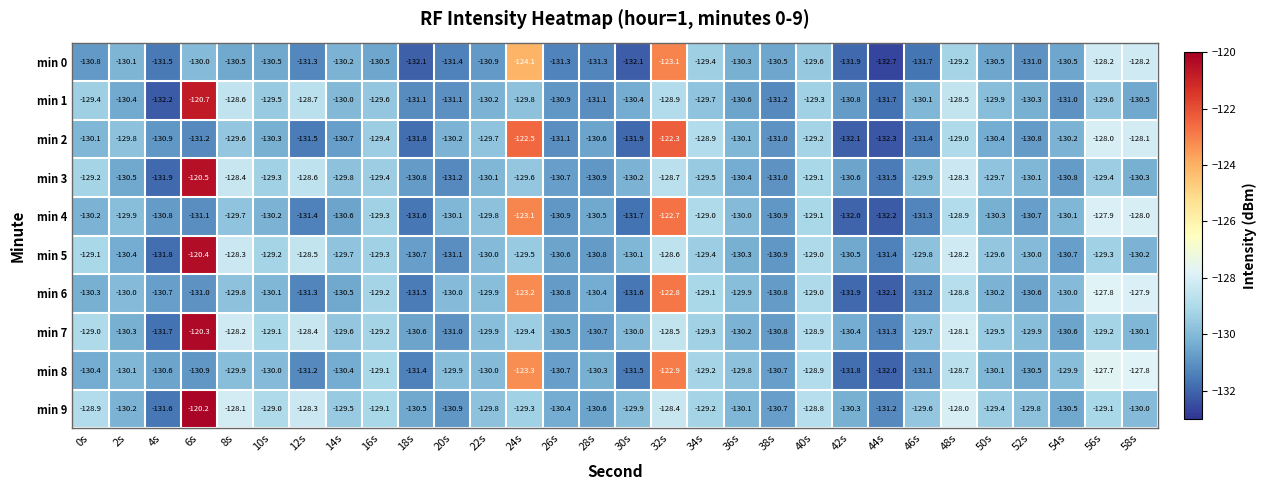

What is the difference between the highest and lowest values at 12s?

3.2